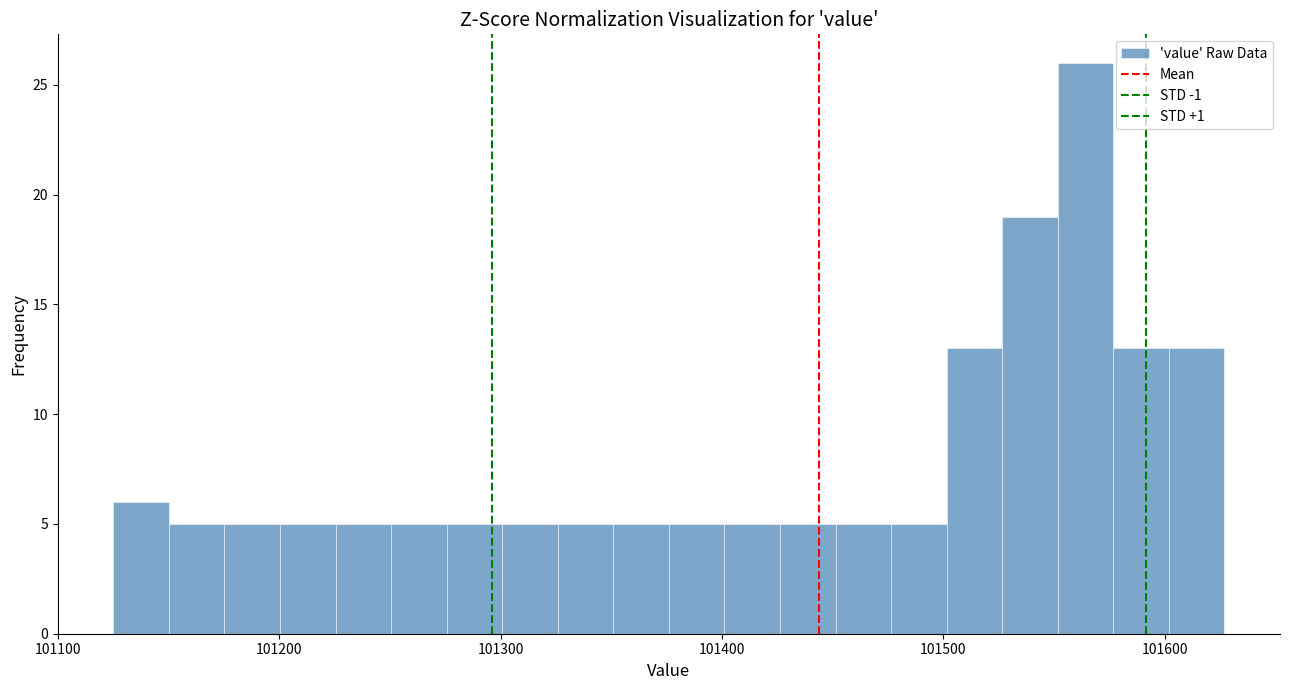

Read against the x-axis, roughly where is the centre of the tallest bar?

101560